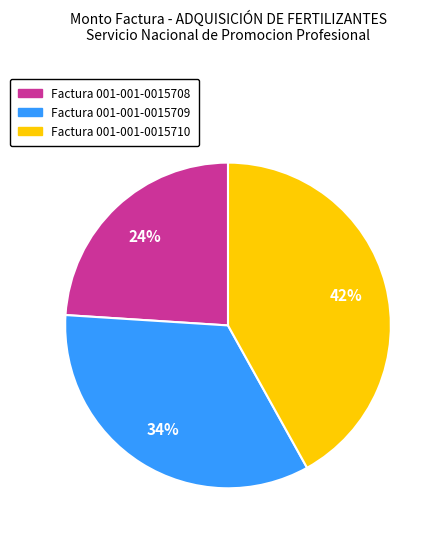

Do Factura 001-001-0015710 and Factura 001-001-0015709 together represent more than half of the pie?

Yes